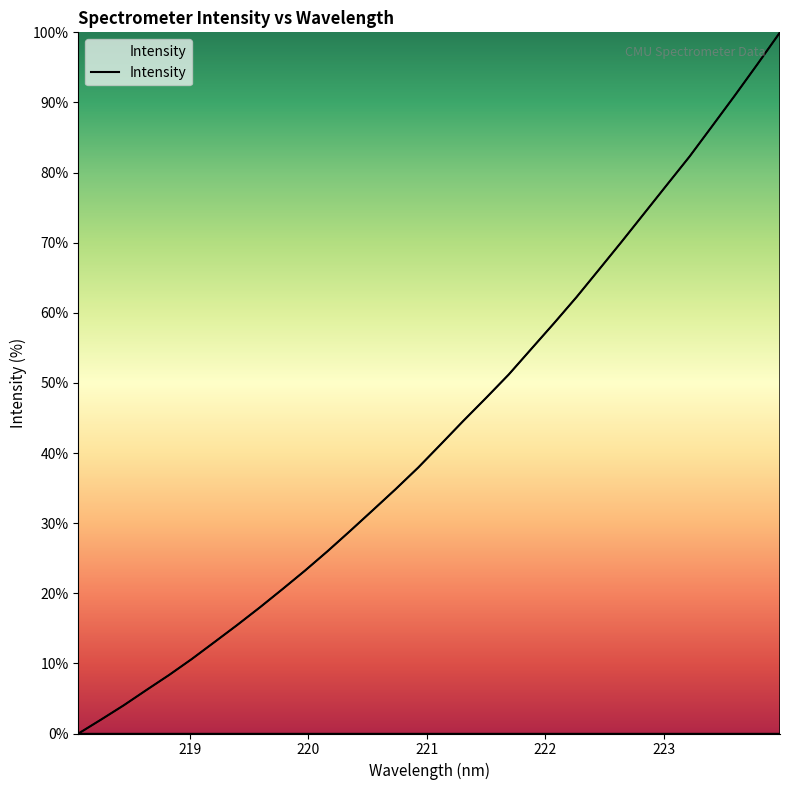

What is the difference between the maximum and minimum values?

100.0